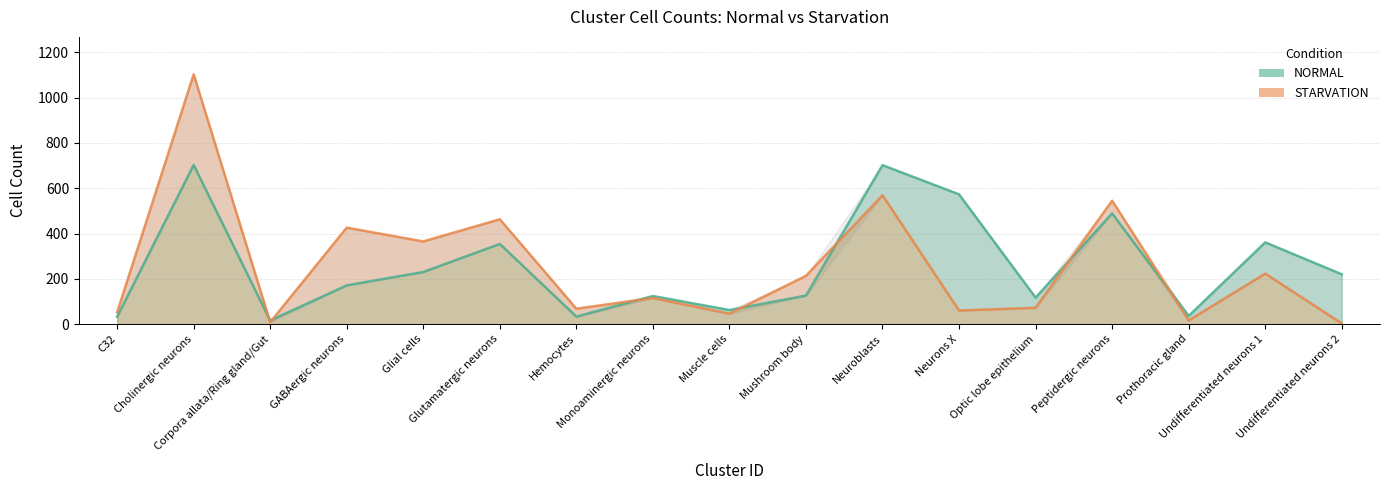

List the series in order of their overall mean, highest first.

NORMAL, STARVATION